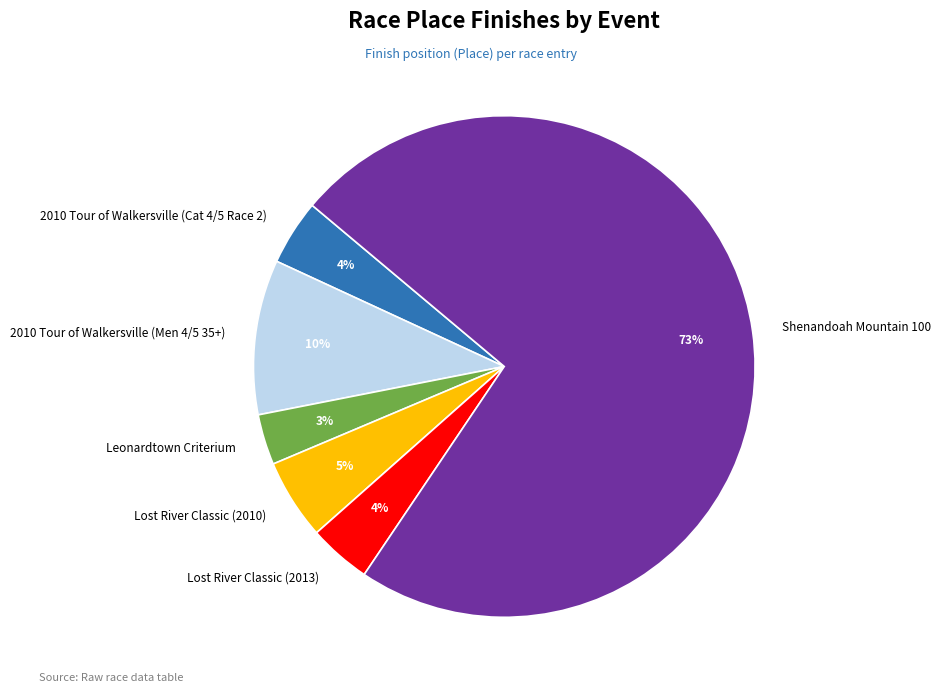

Is there any slice that represents more than half of the pie?

Yes